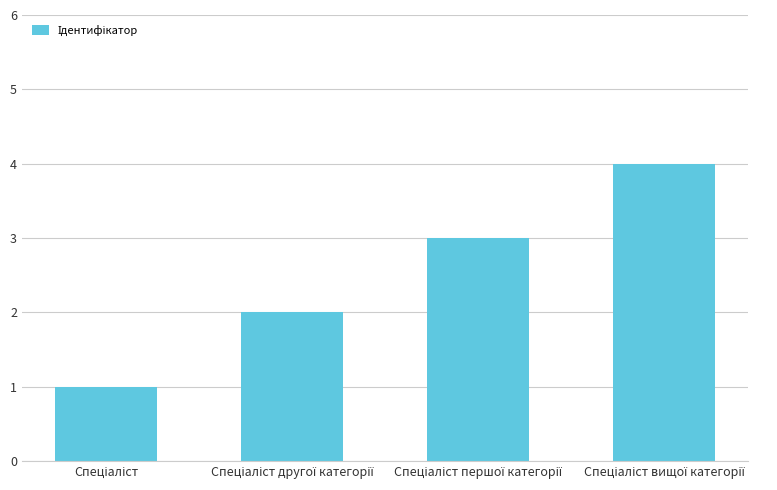

What is the greatest value displayed?

4